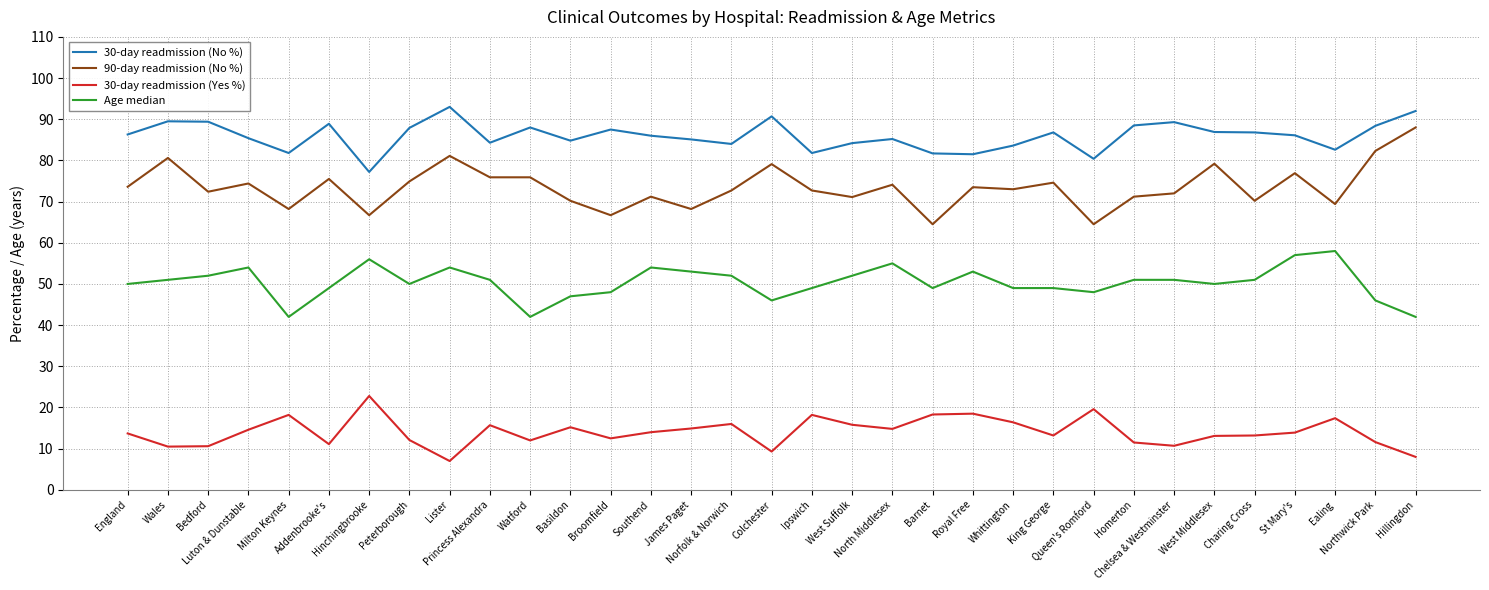

Does the chart display data point markers on the line(s)?

No